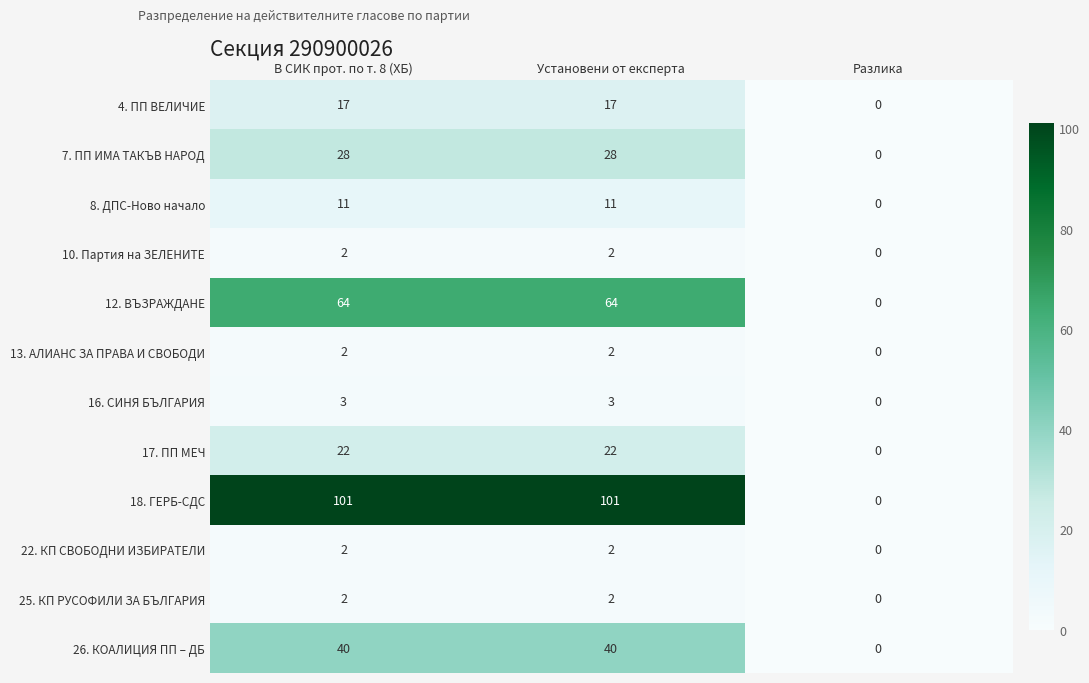

Which series has the largest total across all categories?

18. ГЕРБ-СДС